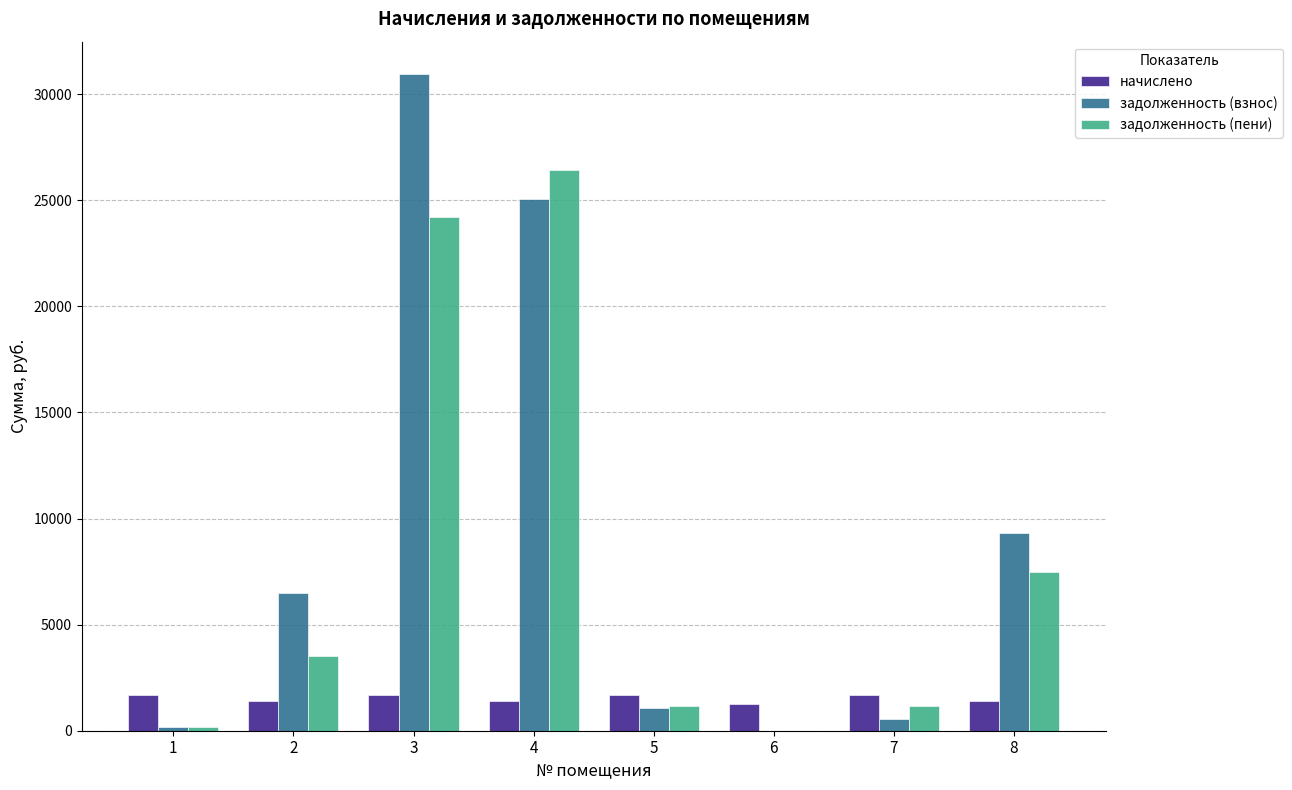

What are all the series names shown in the legend?

начислено, задолженность (взнос), задолженность (пени)